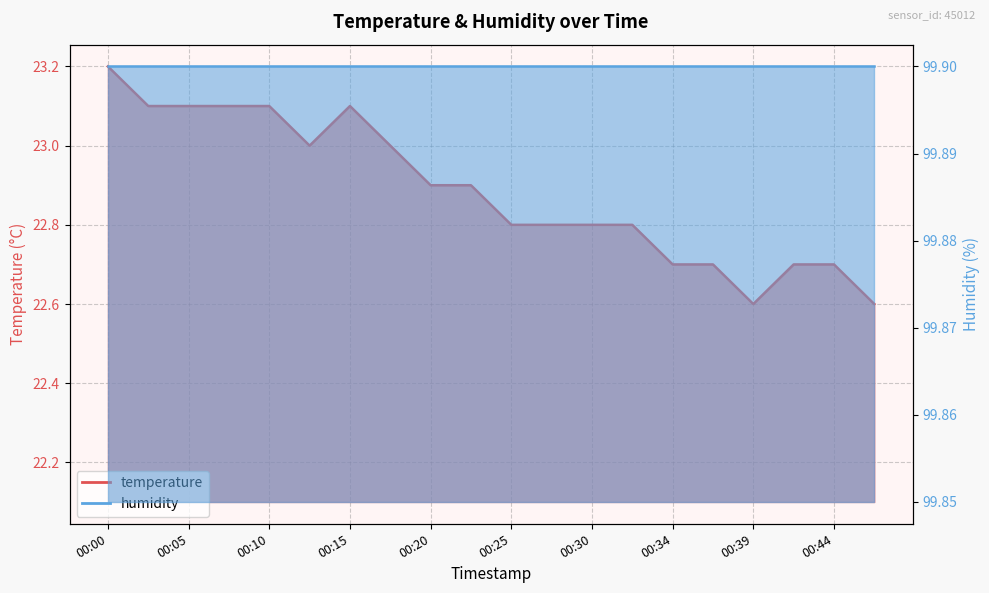

Is it true that the value at 00:17 is 38.0?

False